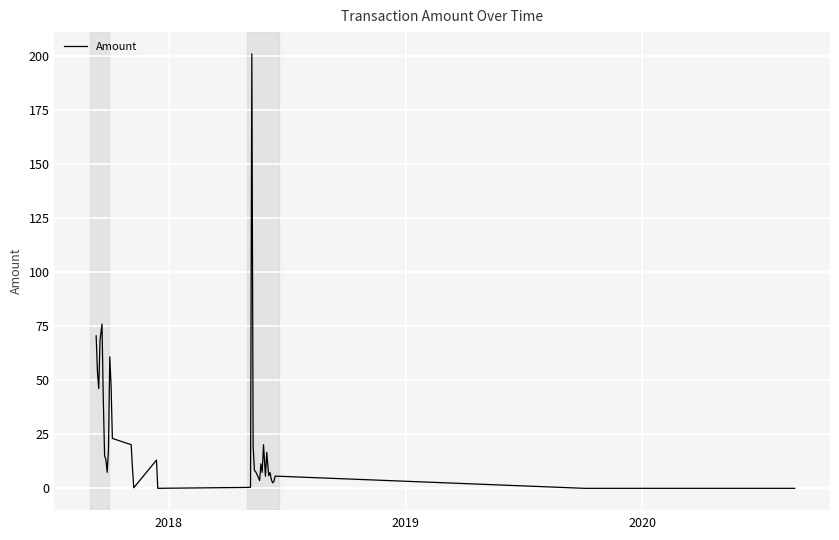

Is this an area chart (filled region under the line)?

No